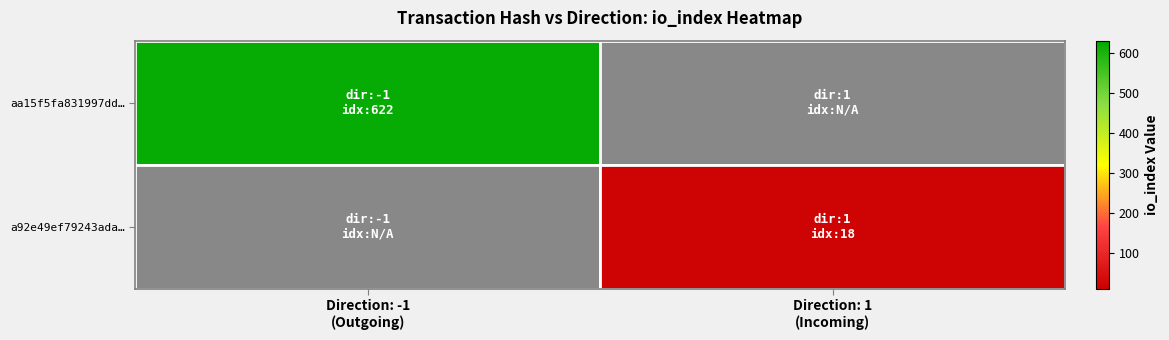

Which series has the largest total across all categories?

aa15f5fa831997dd…